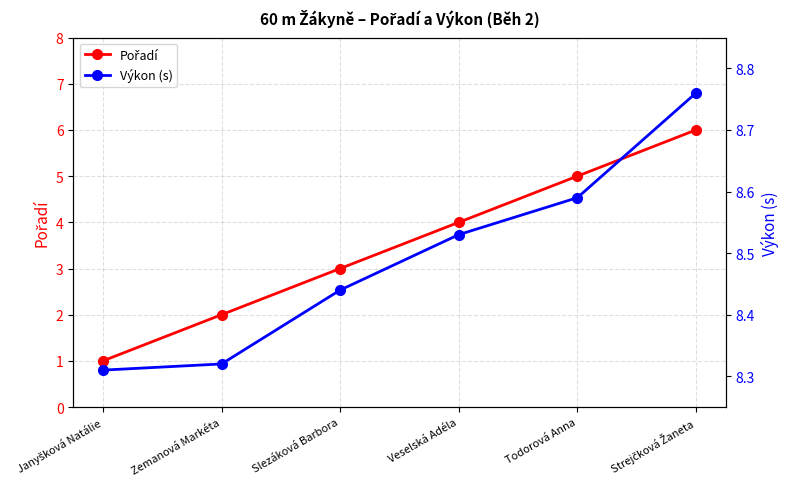

Which has a higher value, Slezáková Barbora or Todorová Anna?

Todorová Anna